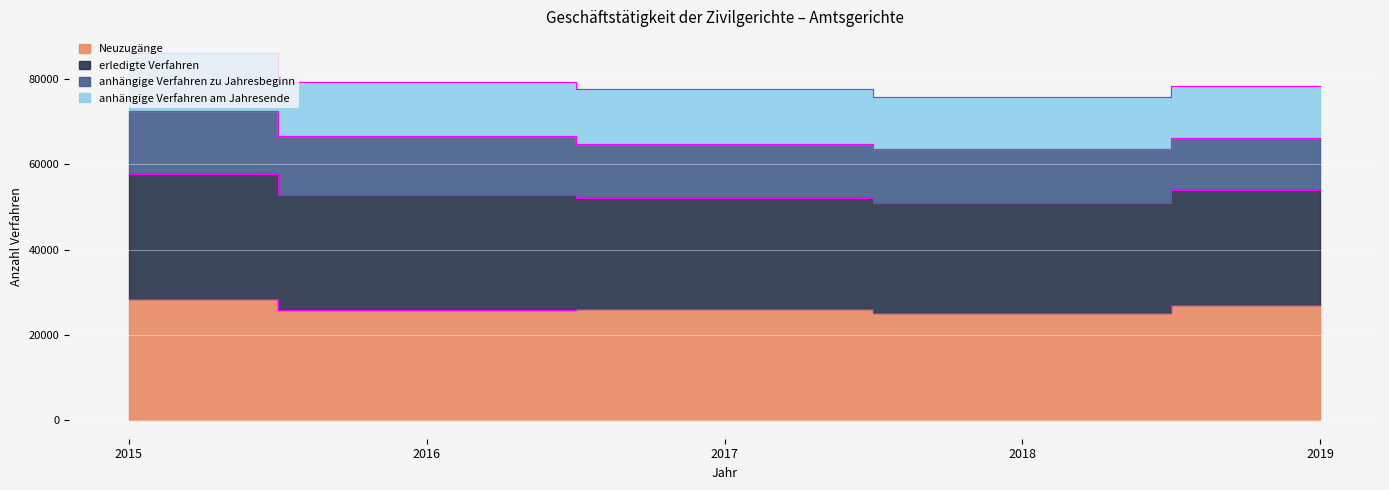

Rank the categories by Neuzugänge value from lowest to highest.

2018, 2016, 2017, 2019, 2015